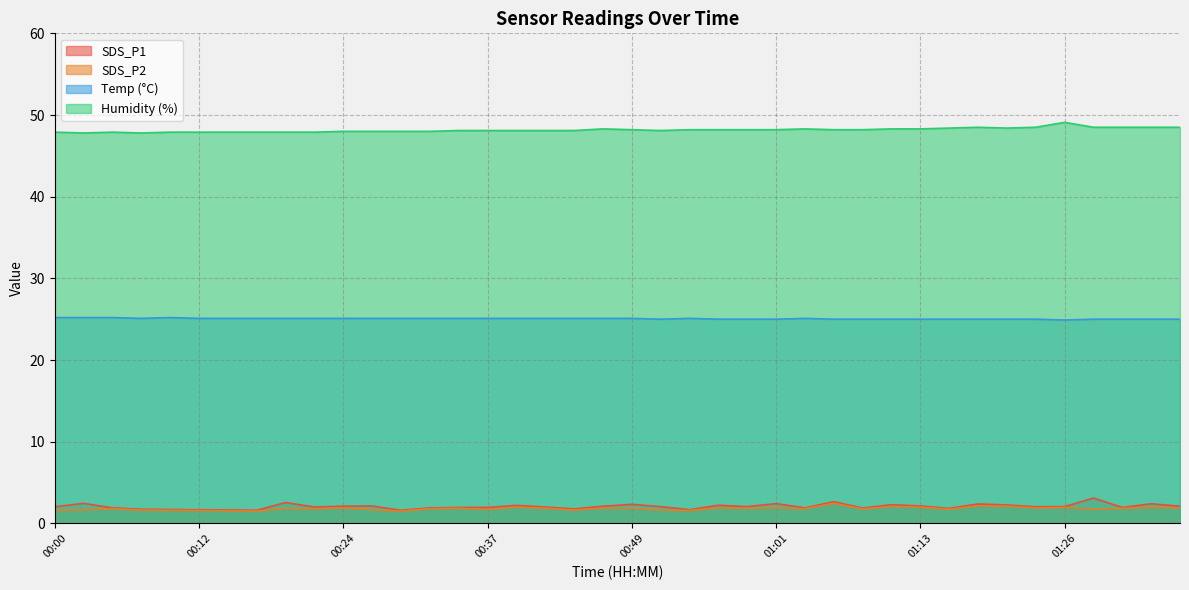

Is it true that Humidity equals 26.1 at 00:34?

False